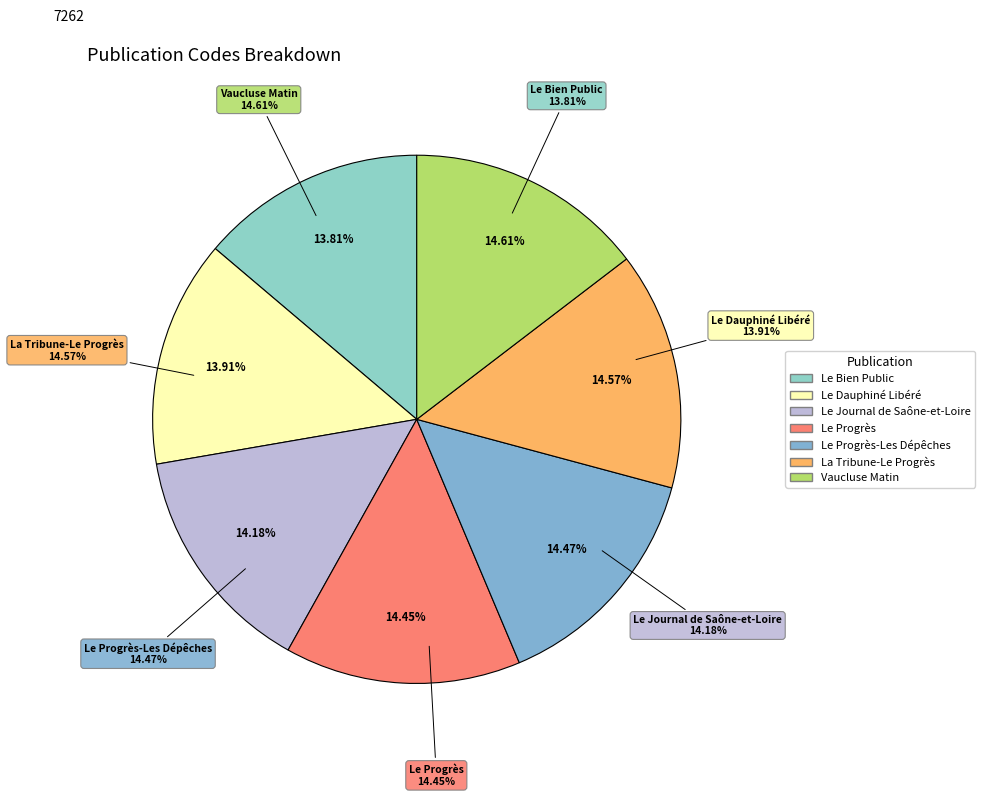

What is the ratio of the value at Le Journal de Saône-et-Loire to the value at Vaucluse Matin?

1.0